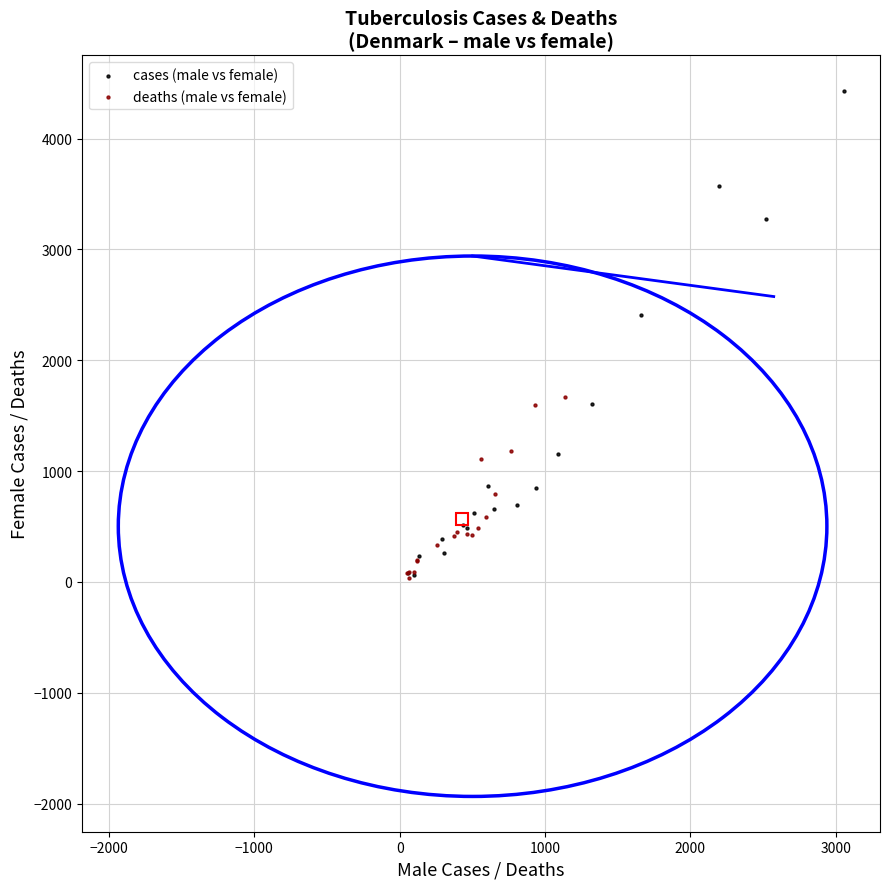

Which series has the widest spread of Y values?

cases (male vs female)